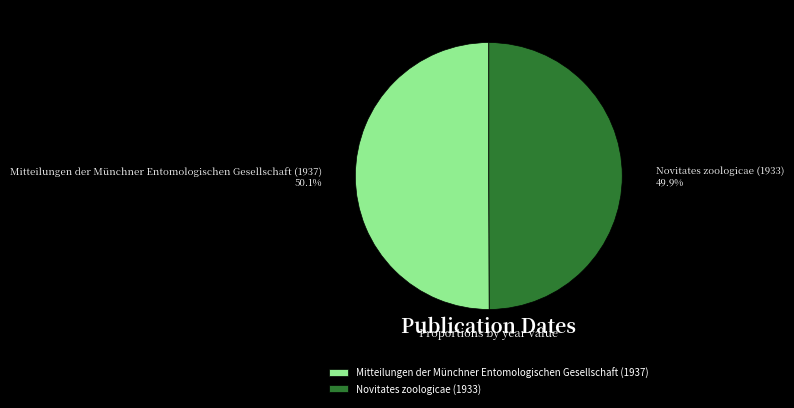

Do Mitteilungen der Münchner Entomologischen Gesellschaft (1937) and Novitates zoologicae (1933) together represent more than half of the pie?

Yes